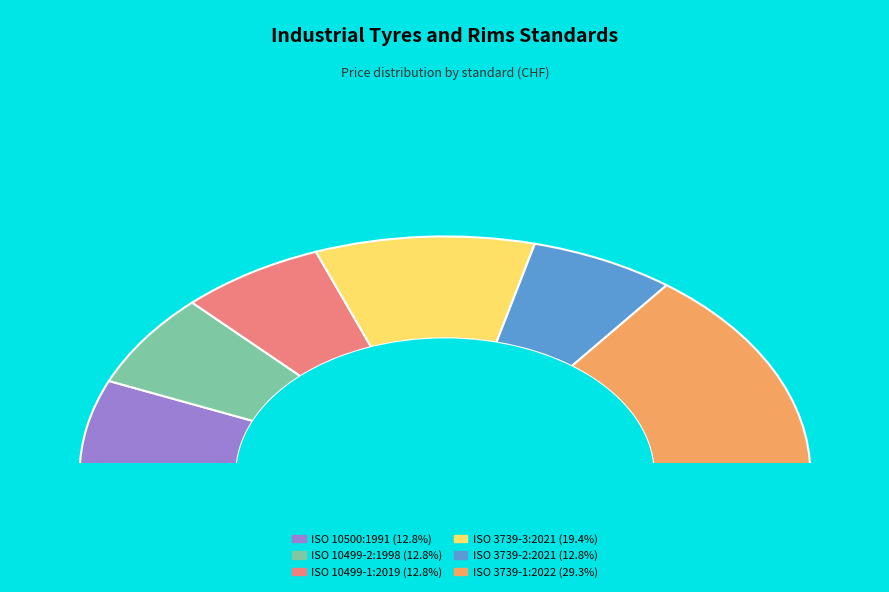

Is it true that ISO 3739-3:2021 is 27% of the pie?

False